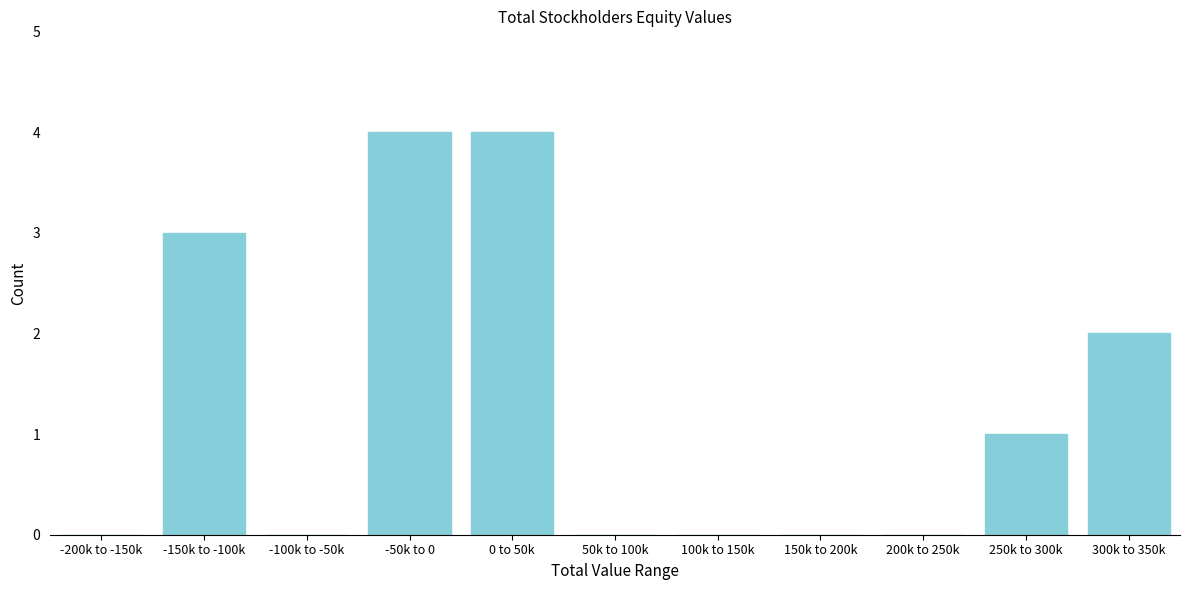

Reading left to right, what are all the values shown in this chart?

-200k to -150k=0	-150k to -100k=3	-100k to -50k=0	-50k to 0=4	0 to 50k=4	50k to 100k=0	100k to 150k=0	150k to 200k=0	200k to 250k=0	250k to 300k=1	300k to 350k=2